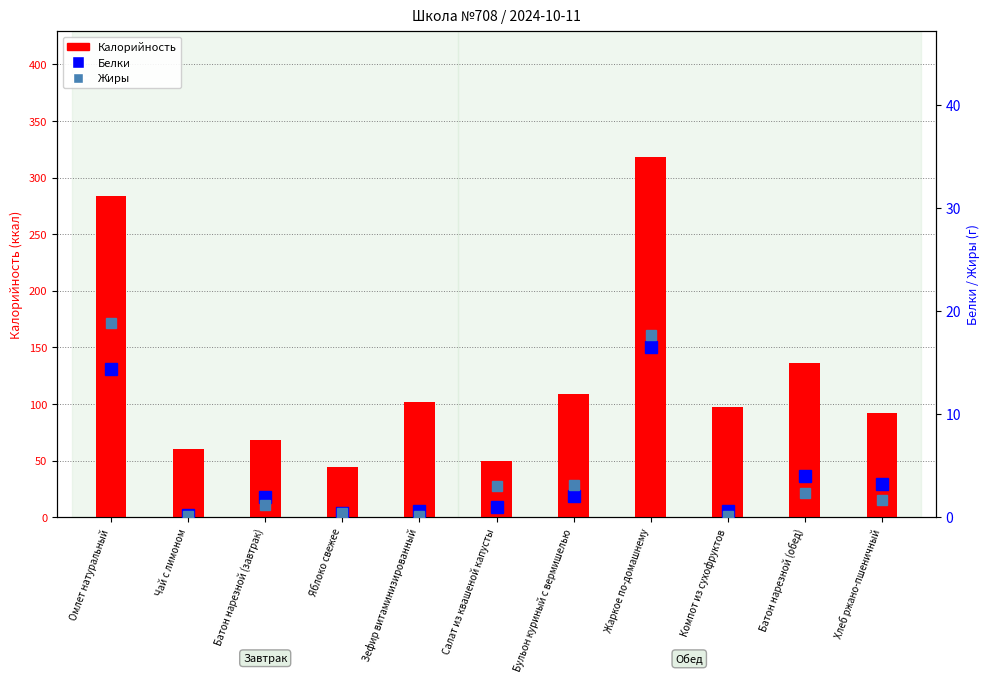

What is the value of the Жиры bar at the 8th from the left?

17.6